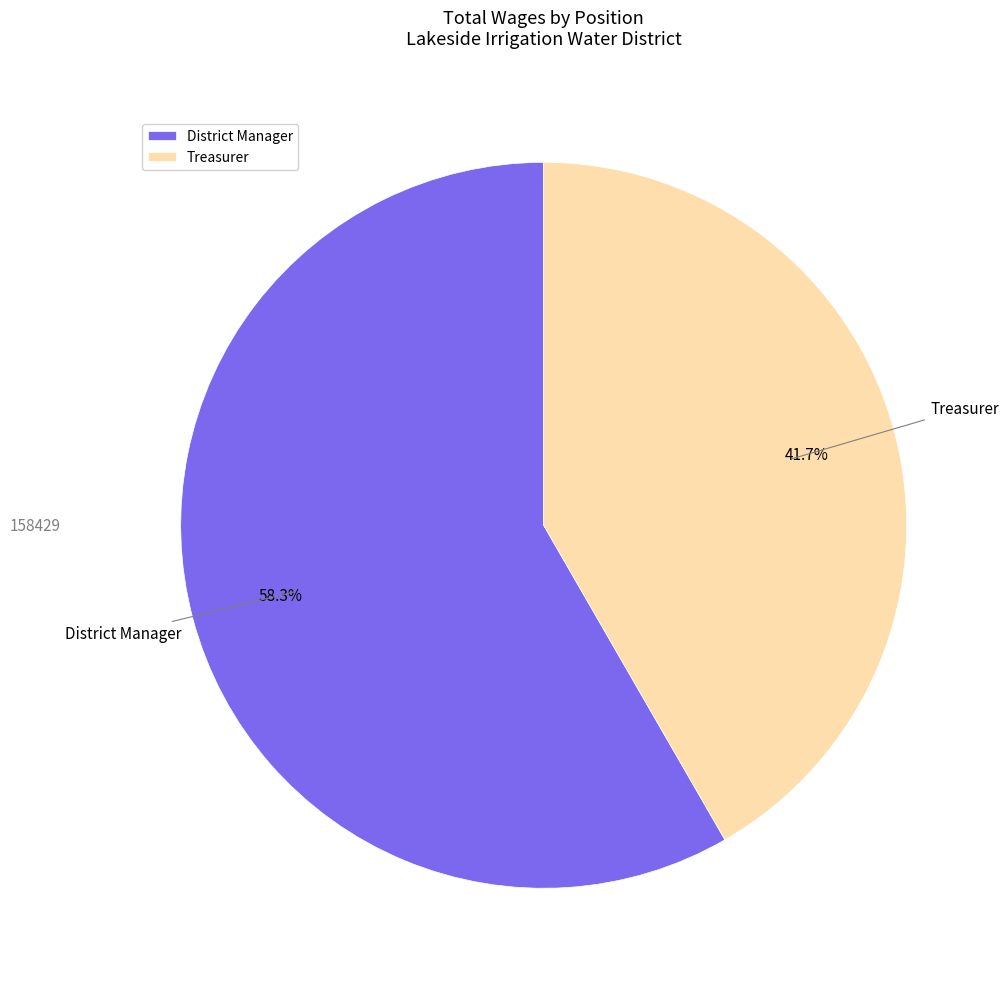

What is the smallest slice in the pie chart?

Treasurer